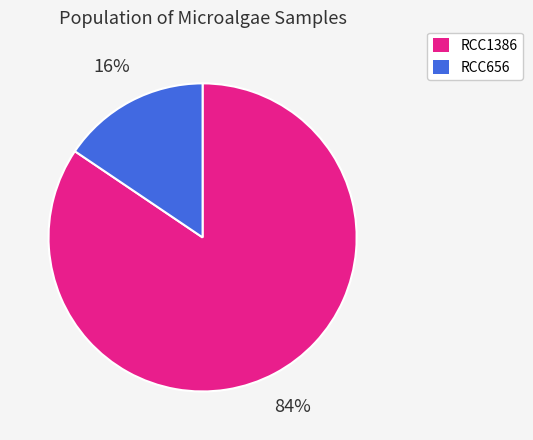

To the nearest percent, what portion does RCC1386 represent?

84%